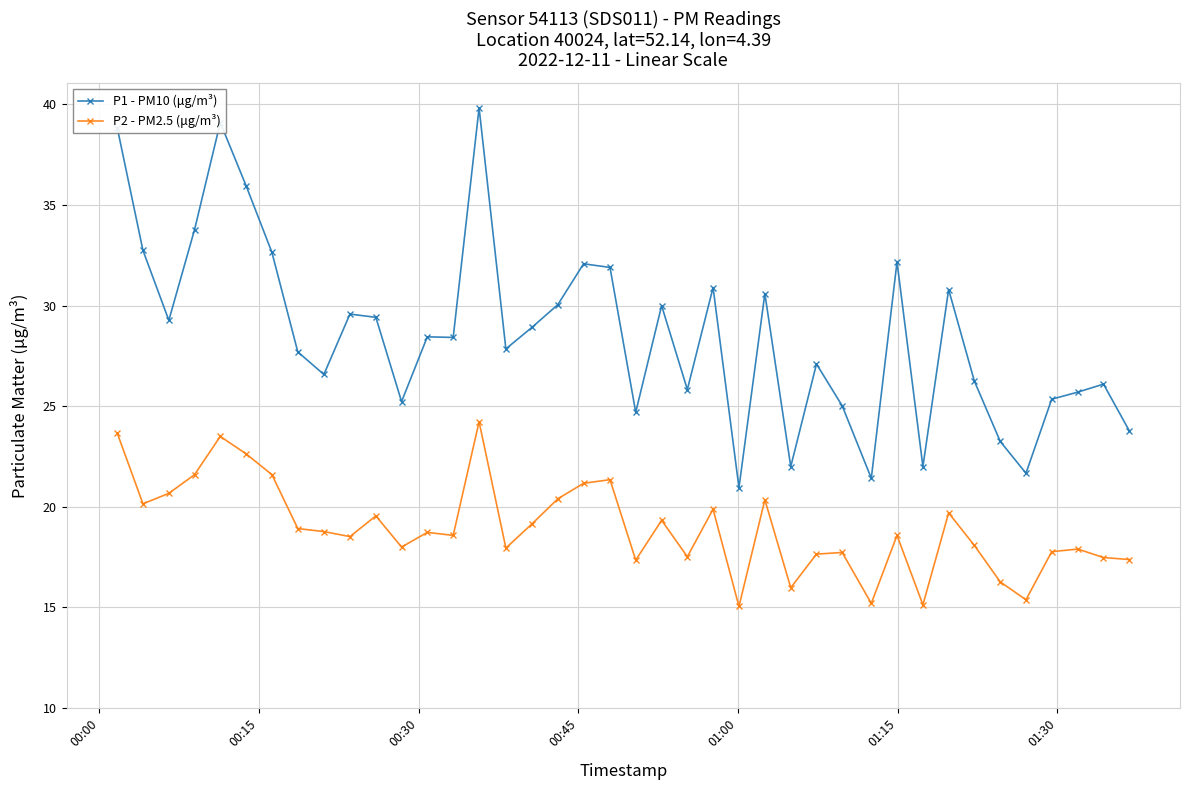

What is the difference between the maximum and minimum values in the P2 - PM2.5 (μg/m³) series?

9.2